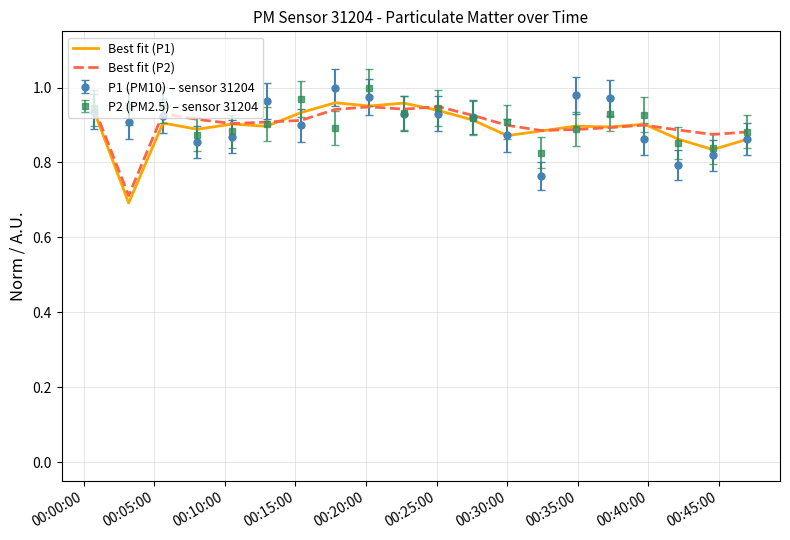

What is the minimum value for Best fit (P2)?

0.7